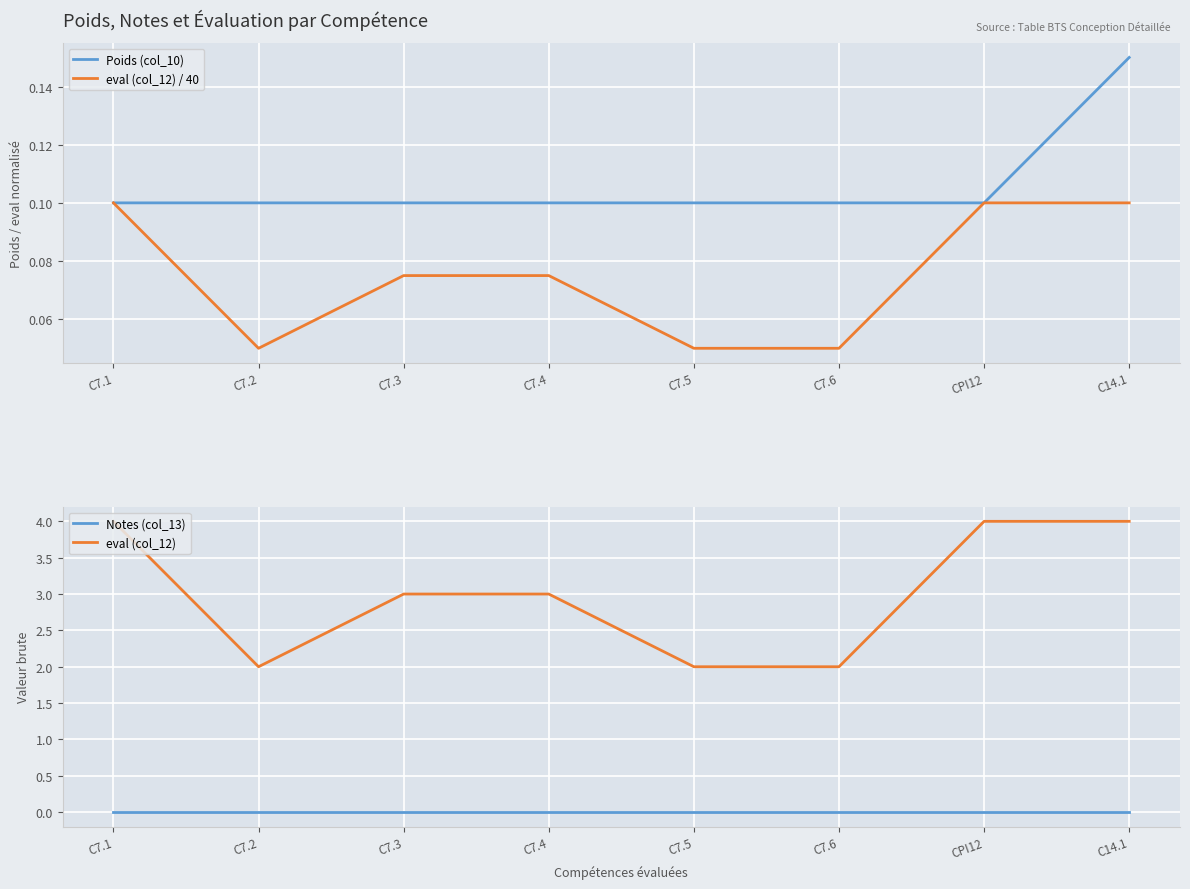

Rank the categories by eval (col_12) / 40 value from highest to lowest.

C7.1, CPI12, C14.1, C7.3, C7.4, C7.2, C7.5, C7.6